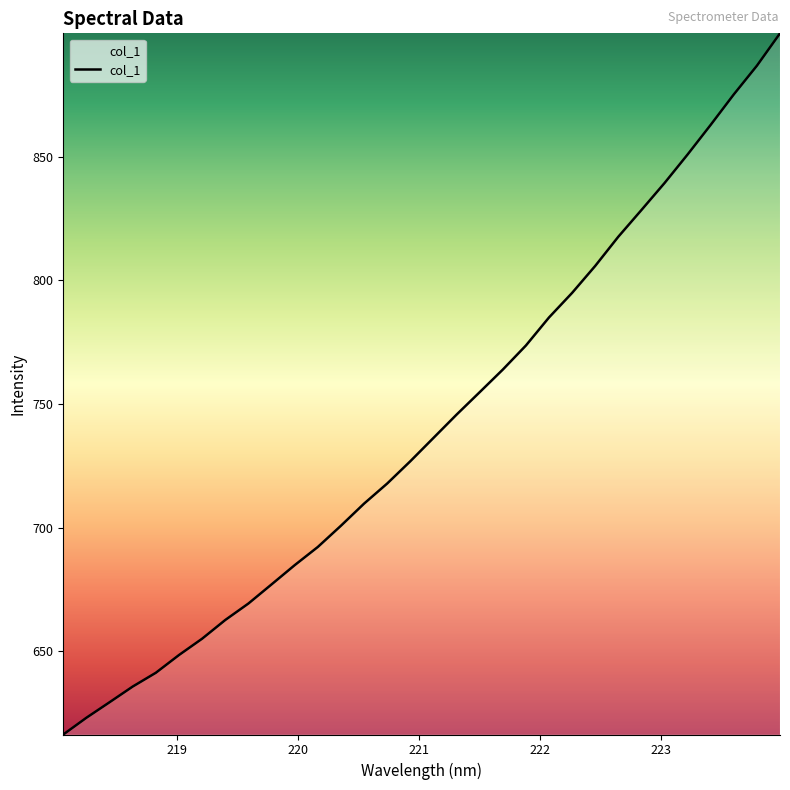

What is the average value?

741.0